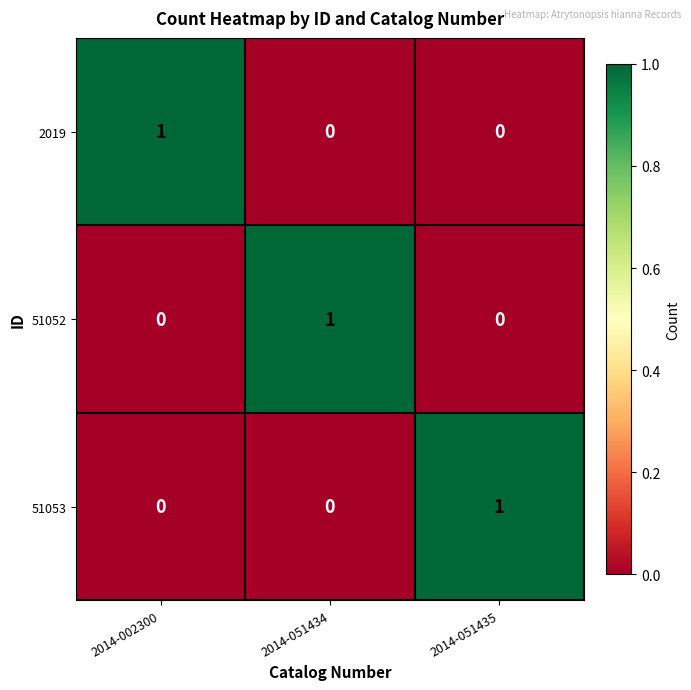

At how many categories does at least one series exceed 0?

3